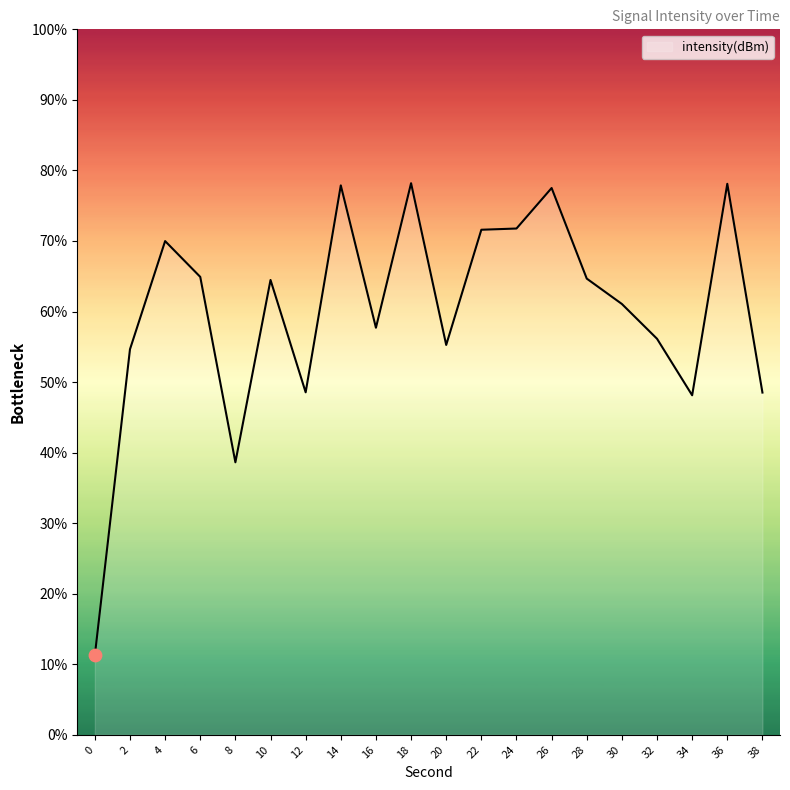

Which has a higher value, 28 or 2?

28